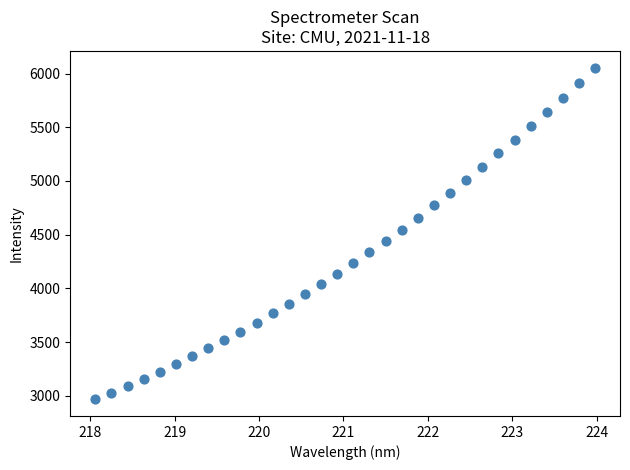

What is the range of X values (max minus min)?

5.9